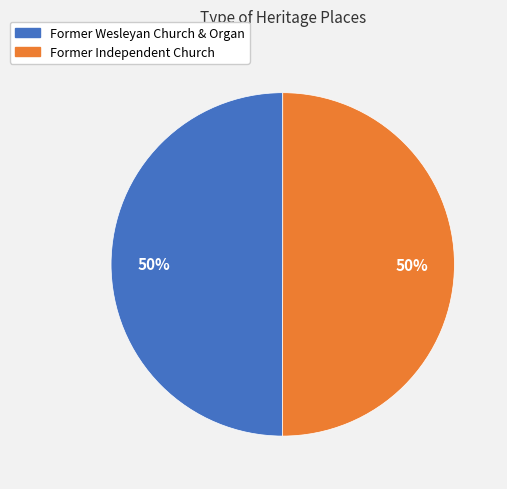

What is the ratio of the value at Former Wesleyan Church & Organ to the value at Former Independent Church?

1.0